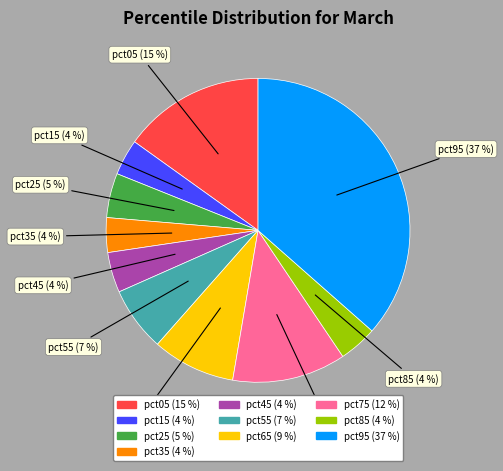

Count the number of slices in the pie.

10